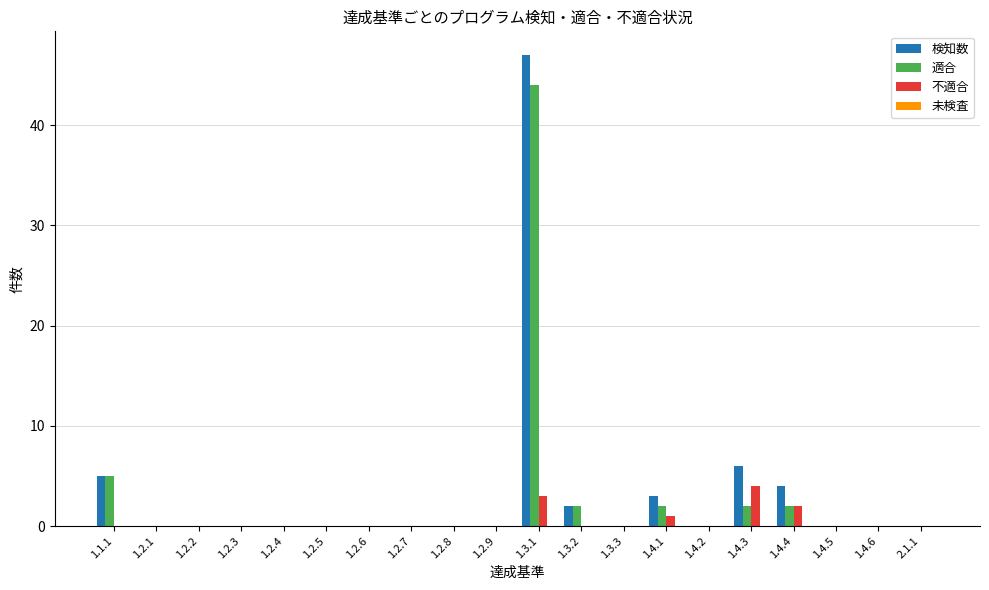

Are the bars grouped side by side (vs. stacked)?

Yes